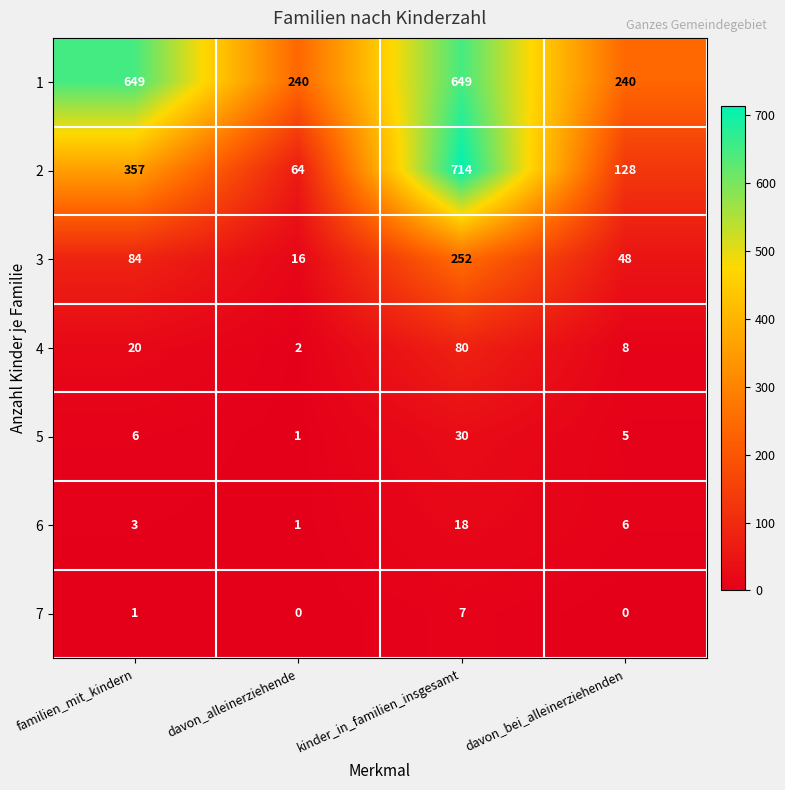

Reading left to right, extract all data points from this chart.

1: 649	240	649	240
2: 357	64	714	128
3: 84	16	252	48
4: 20	2	80	8
5: 6	1	30	5
6: 3	1	18	6
7: 1	0	7	0